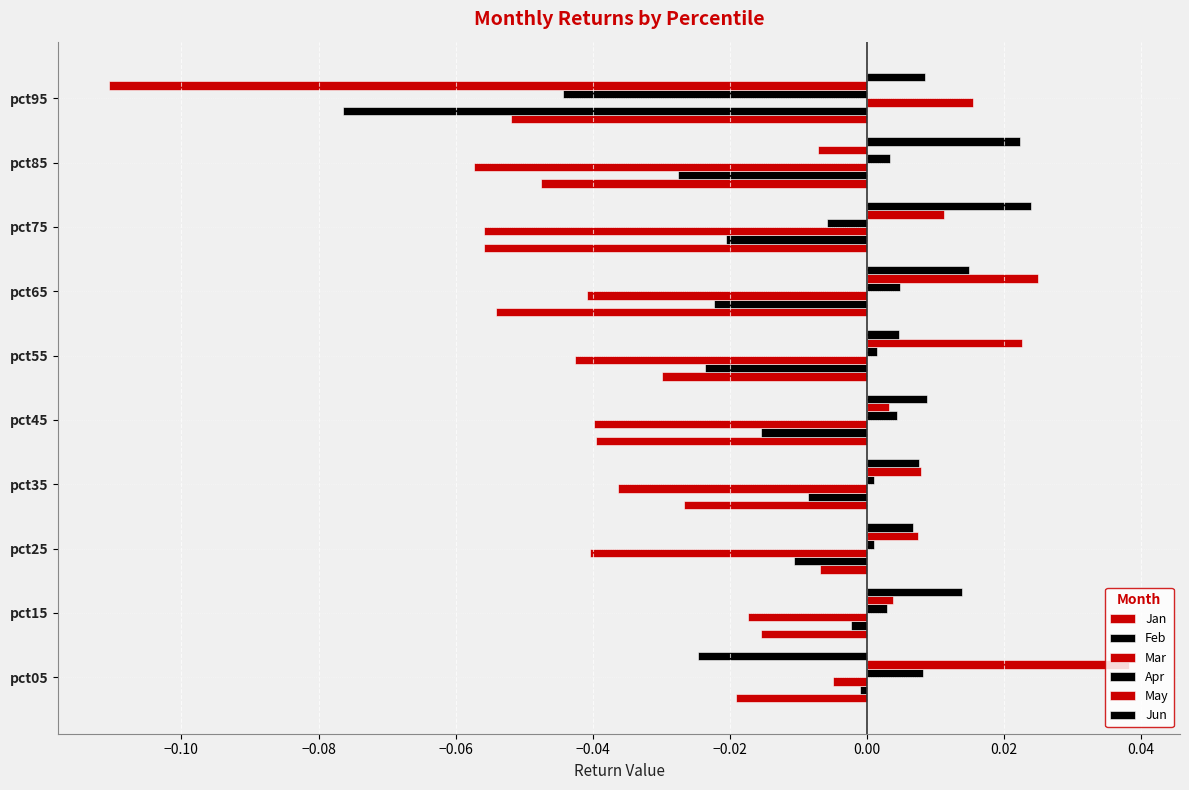

How many distinct data groups are displayed?

6